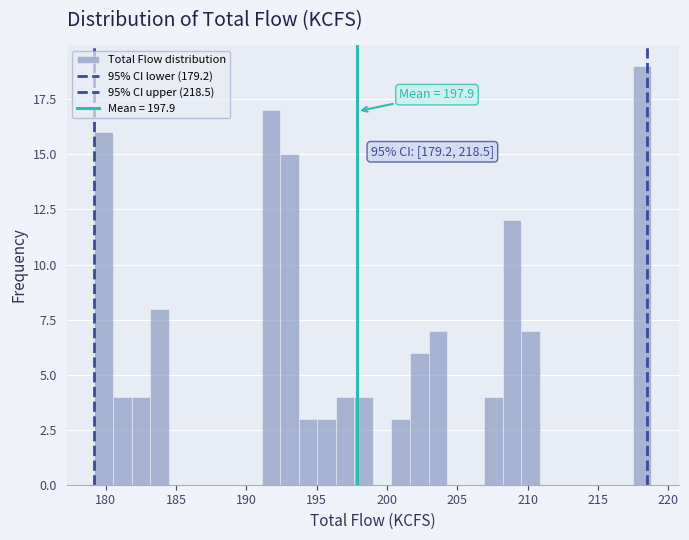

Read against the x-axis, roughly where is the centre of the tallest bar?

218.0